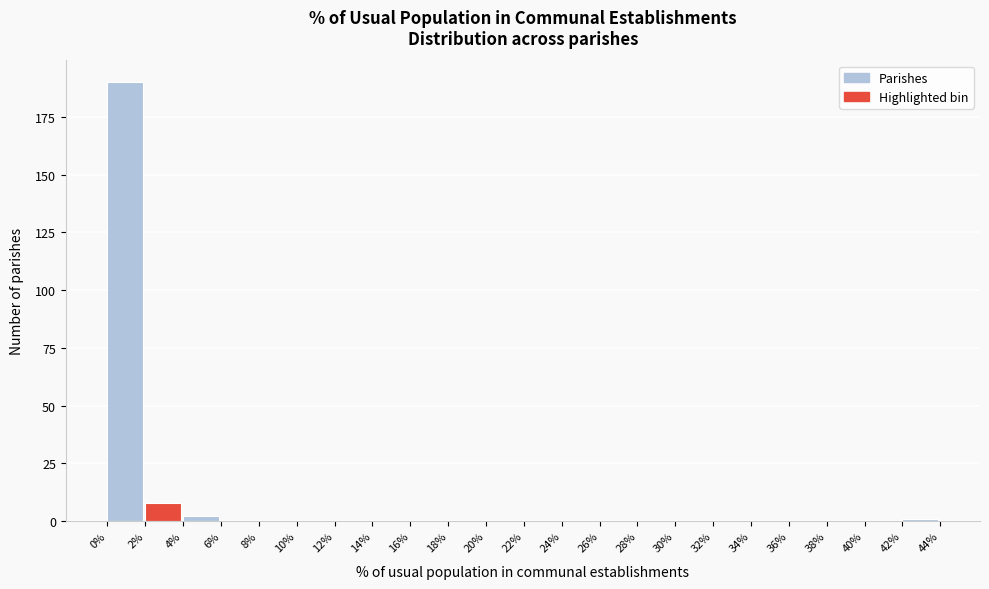

What is the height of the bar covering 2% to 4% on the x-axis? The values are not printed on the chart, so give them approximately, as read against the axis.

10